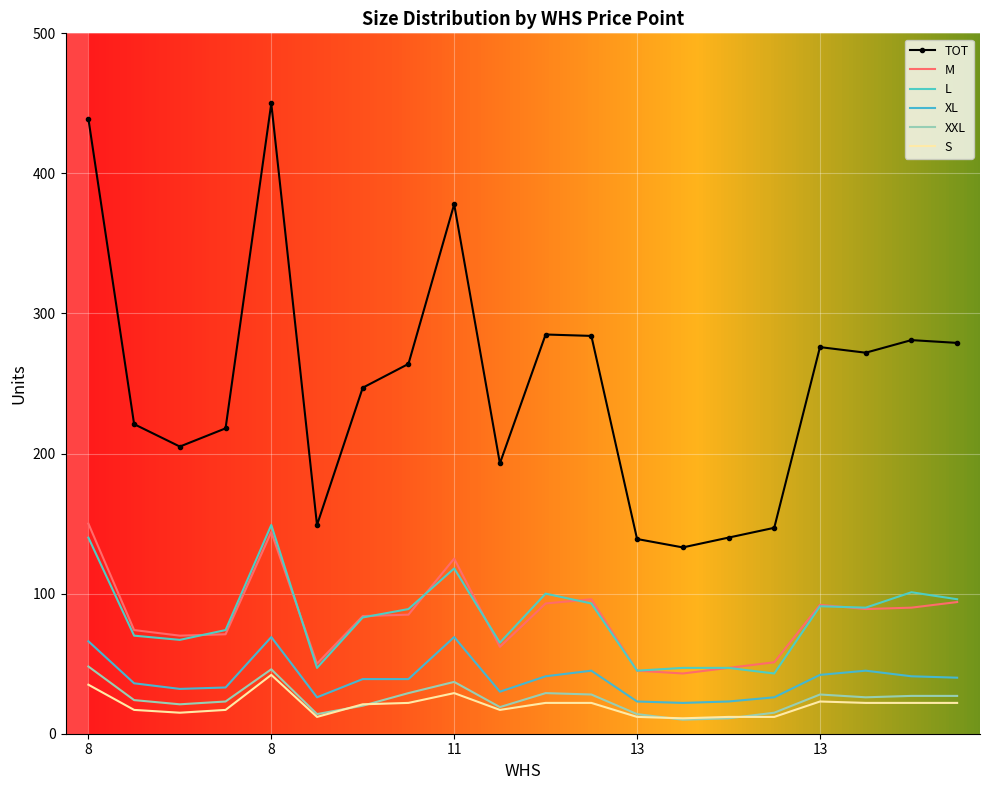

List the series in order of their peak value, lowest first.

S, XXL, XL, L, M, TOT